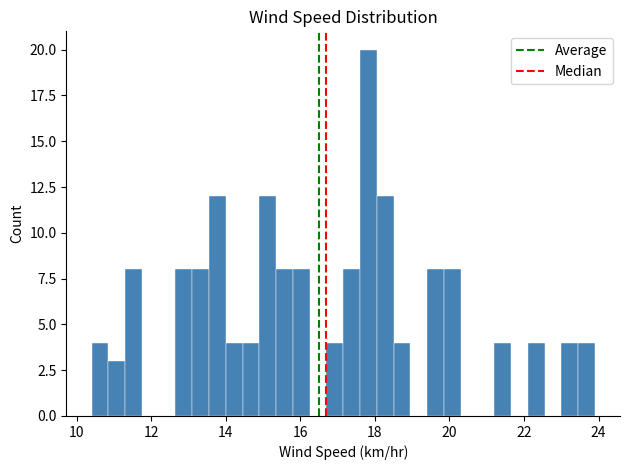

Read against the x-axis, roughly where is the centre of the tallest bar?

17.8